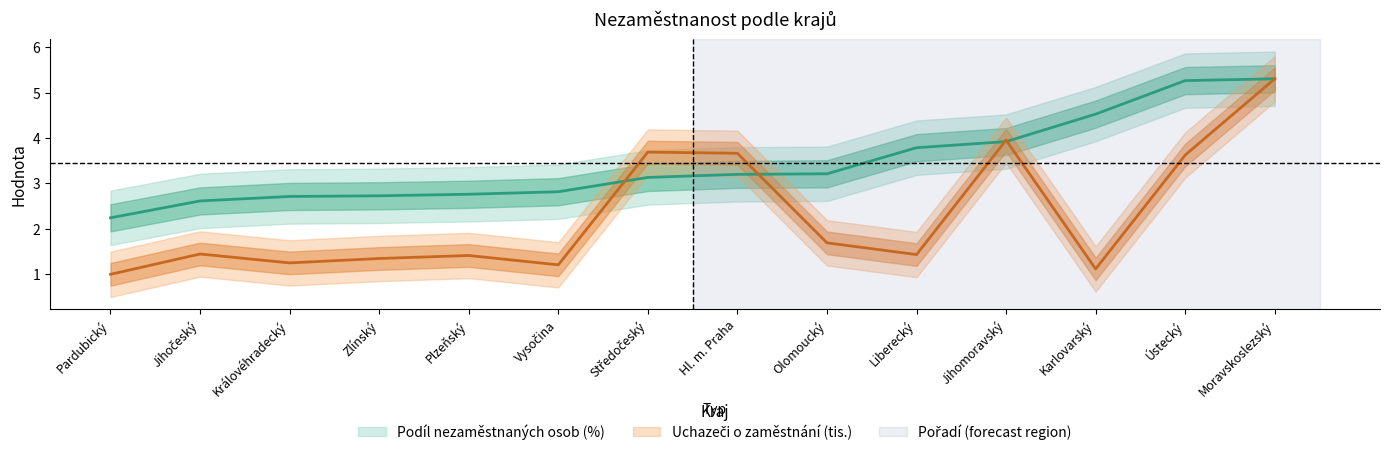

What is the smallest value displayed?

1.0